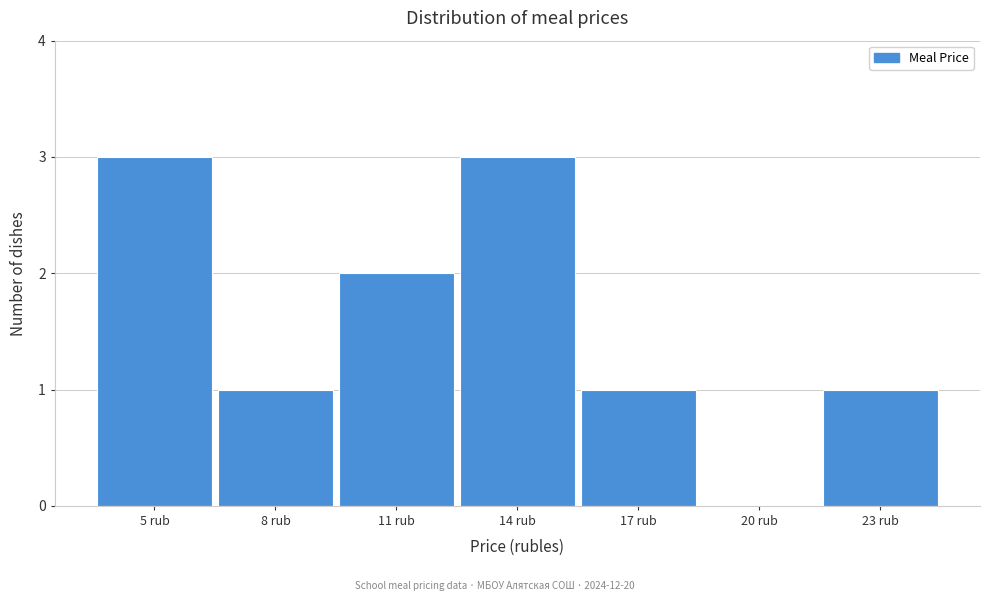

Reading left to right, list every bar in this chart as the range it spans on the x-axis followed by its height. The values are not printed on the chart, so give them approximately, as read against the axis.

3.5 to 6.5: 3
6.5 to 9.5: 1
9.5 to 12.5: 2
12.5 to 15.5: 3
15.5 to 18.5: 1
18.5 to 21.5: 0
21.5 to 24.5: 1